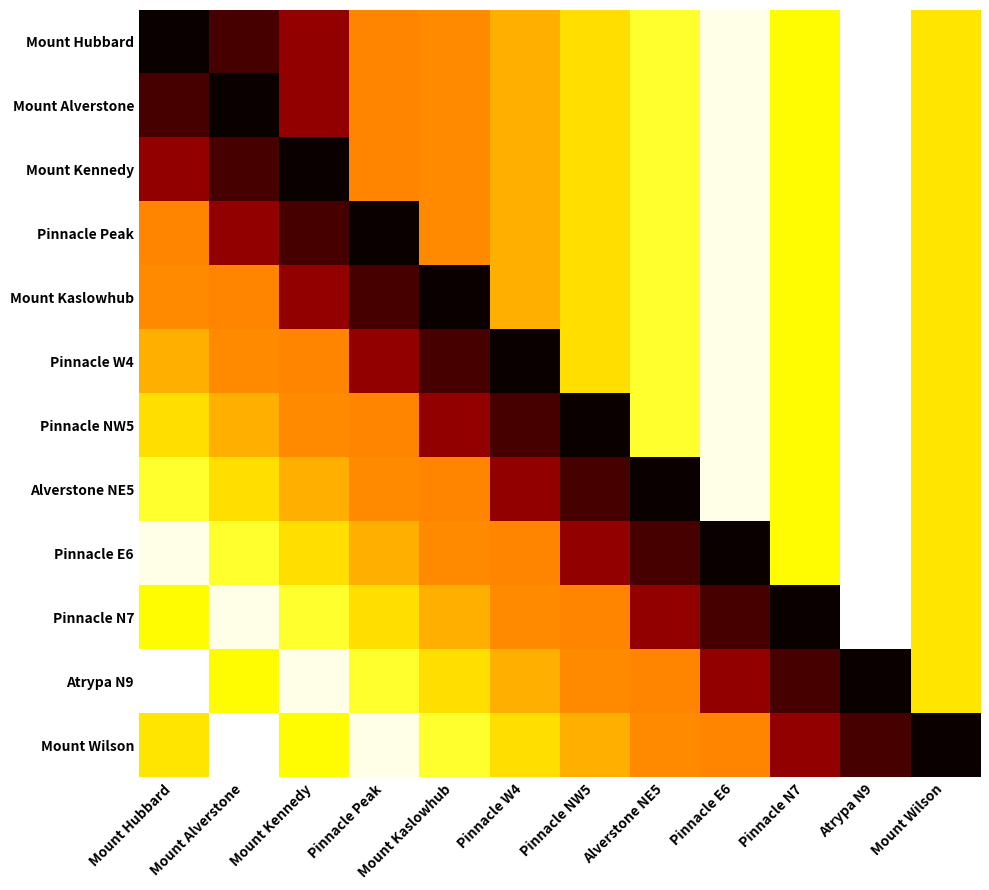

Reading left to right, extract all data points from this chart.

Mount Hubbard: Mount Hubbard=4557	Mount Alverstone=4420	Mount Kennedy=4250	Pinnacle Peak=3714	Mount Kaslowhub=3700	Pinnacle W4=3620	Pinnacle NW5=3514	Alverstone NE5=3370	Pinnacle E6=3100	Pinnacle N7=3450	Atrypa N9=3060	Mount Wilson=3493
Mount Alverstone: Mount Hubbard=4420	Mount Alverstone=4557	Mount Kennedy=4250	Pinnacle Peak=3714	Mount Kaslowhub=3700	Pinnacle W4=3620	Pinnacle NW5=3514	Alverstone NE5=3370	Pinnacle E6=3100	Pinnacle N7=3450	Atrypa N9=3060	Mount Wilson=3493
Mount Kennedy: Mount Hubbard=4250	Mount Alverstone=4420	Mount Kennedy=4557	Pinnacle Peak=3714	Mount Kaslowhub=3700	Pinnacle W4=3620	Pinnacle NW5=3514	Alverstone NE5=3370	Pinnacle E6=3100	Pinnacle N7=3450	Atrypa N9=3060	Mount Wilson=3493
Pinnacle Peak: Mount Hubbard=3714	Mount Alverstone=4250	Mount Kennedy=4420	Pinnacle Peak=4557	Mount Kaslowhub=3700	Pinnacle W4=3620	Pinnacle NW5=3514	Alverstone NE5=3370	Pinnacle E6=3100	Pinnacle N7=3450	Atrypa N9=3060	Mount Wilson=3493
Mount Kaslowhub: Mount Hubbard=3700	Mount Alverstone=3714	Mount Kennedy=4250	Pinnacle Peak=4420	Mount Kaslowhub=4557	Pinnacle W4=3620	Pinnacle NW5=3514	Alverstone NE5=3370	Pinnacle E6=3100	Pinnacle N7=3450	Atrypa N9=3060	Mount Wilson=3493
Pinnacle W4: Mount Hubbard=3620	Mount Alverstone=3700	Mount Kennedy=3714	Pinnacle Peak=4250	Mount Kaslowhub=4420	Pinnacle W4=4557	Pinnacle NW5=3514	Alverstone NE5=3370	Pinnacle E6=3100	Pinnacle N7=3450	Atrypa N9=3060	Mount Wilson=3493
Pinnacle NW5: Mount Hubbard=3514	Mount Alverstone=3620	Mount Kennedy=3700	Pinnacle Peak=3714	Mount Kaslowhub=4250	Pinnacle W4=4420	Pinnacle NW5=4557	Alverstone NE5=3370	Pinnacle E6=3100	Pinnacle N7=3450	Atrypa N9=3060	Mount Wilson=3493
Alverstone NE5: Mount Hubbard=3370	Mount Alverstone=3514	Mount Kennedy=3620	Pinnacle Peak=3700	Mount Kaslowhub=3714	Pinnacle W4=4250	Pinnacle NW5=4420	Alverstone NE5=4557	Pinnacle E6=3100	Pinnacle N7=3450	Atrypa N9=3060	Mount Wilson=3493
Pinnacle E6: Mount Hubbard=3100	Mount Alverstone=3370	Mount Kennedy=3514	Pinnacle Peak=3620	Mount Kaslowhub=3700	Pinnacle W4=3714	Pinnacle NW5=4250	Alverstone NE5=4420	Pinnacle E6=4557	Pinnacle N7=3450	Atrypa N9=3060	Mount Wilson=3493
Pinnacle N7: Mount Hubbard=3450	Mount Alverstone=3100	Mount Kennedy=3370	Pinnacle Peak=3514	Mount Kaslowhub=3620	Pinnacle W4=3700	Pinnacle NW5=3714	Alverstone NE5=4250	Pinnacle E6=4420	Pinnacle N7=4557	Atrypa N9=3060	Mount Wilson=3493
Atrypa N9: Mount Hubbard=3060	Mount Alverstone=3450	Mount Kennedy=3100	Pinnacle Peak=3370	Mount Kaslowhub=3514	Pinnacle W4=3620	Pinnacle NW5=3700	Alverstone NE5=3714	Pinnacle E6=4250	Pinnacle N7=4420	Atrypa N9=4557	Mount Wilson=3493
Mount Wilson: Mount Hubbard=3493	Mount Alverstone=3060	Mount Kennedy=3450	Pinnacle Peak=3100	Mount Kaslowhub=3370	Pinnacle W4=3514	Pinnacle NW5=3620	Alverstone NE5=3700	Pinnacle E6=3714	Pinnacle N7=4250	Atrypa N9=4420	Mount Wilson=4557